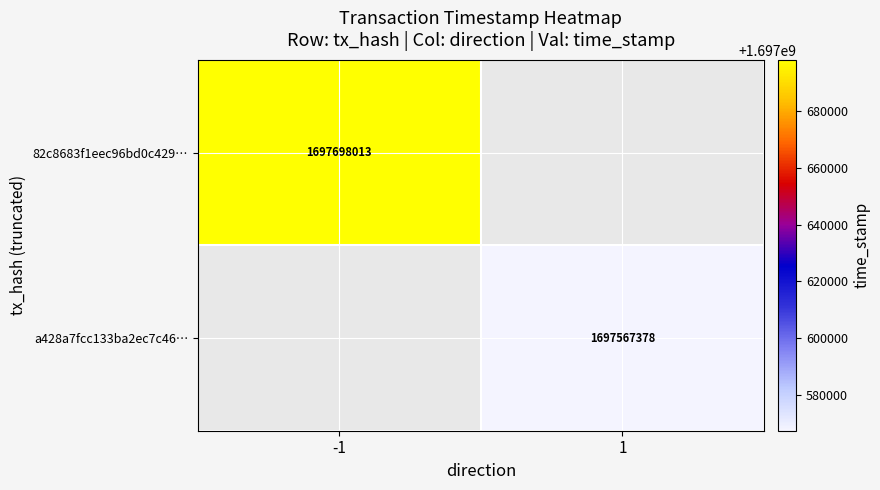

Is the value of a428a7fcc133ba2ec7c46… at 1 greater than the value of 82c8683f1eec96bd0c429… at -1?

No